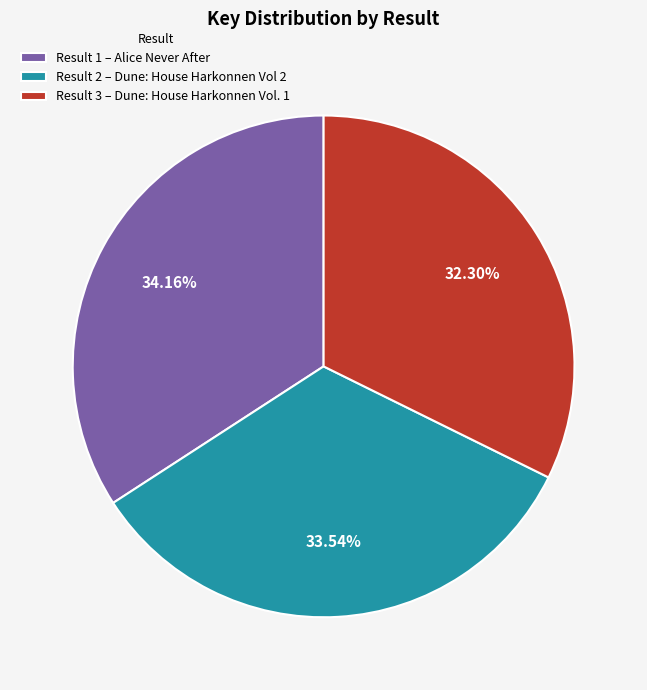

Is Result 1 – Alice Never After the majority of the pie?

No